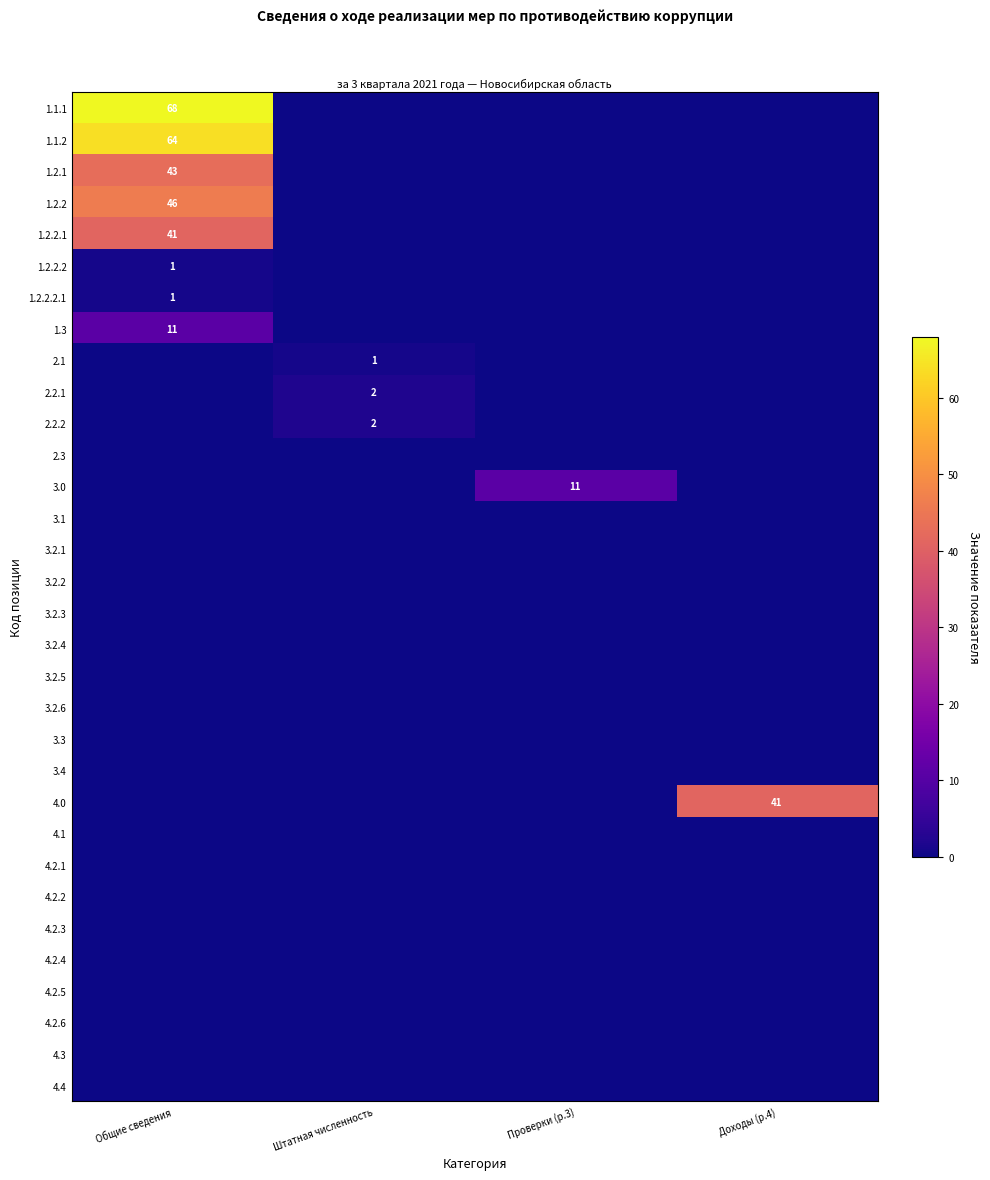

The value of 1.2.2.1 at Общие сведения is 41. True or false?

True